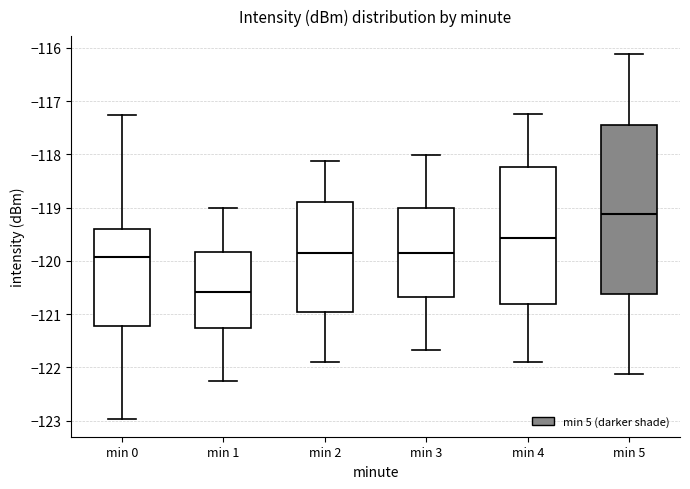

Where does the upper whisker of the box for min 2 end on the y-axis? The values are not printed on the chart, so give them approximately, as read against the axis.

-118.1